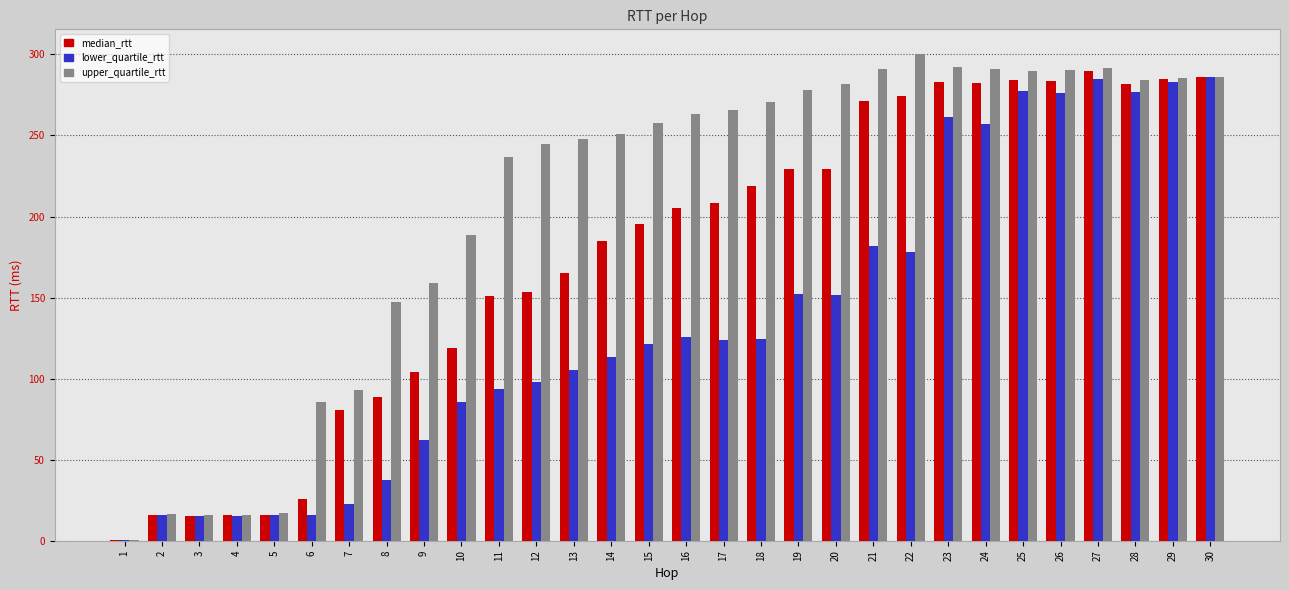

How many data points in lower_quartile_rtt are above 123?

15